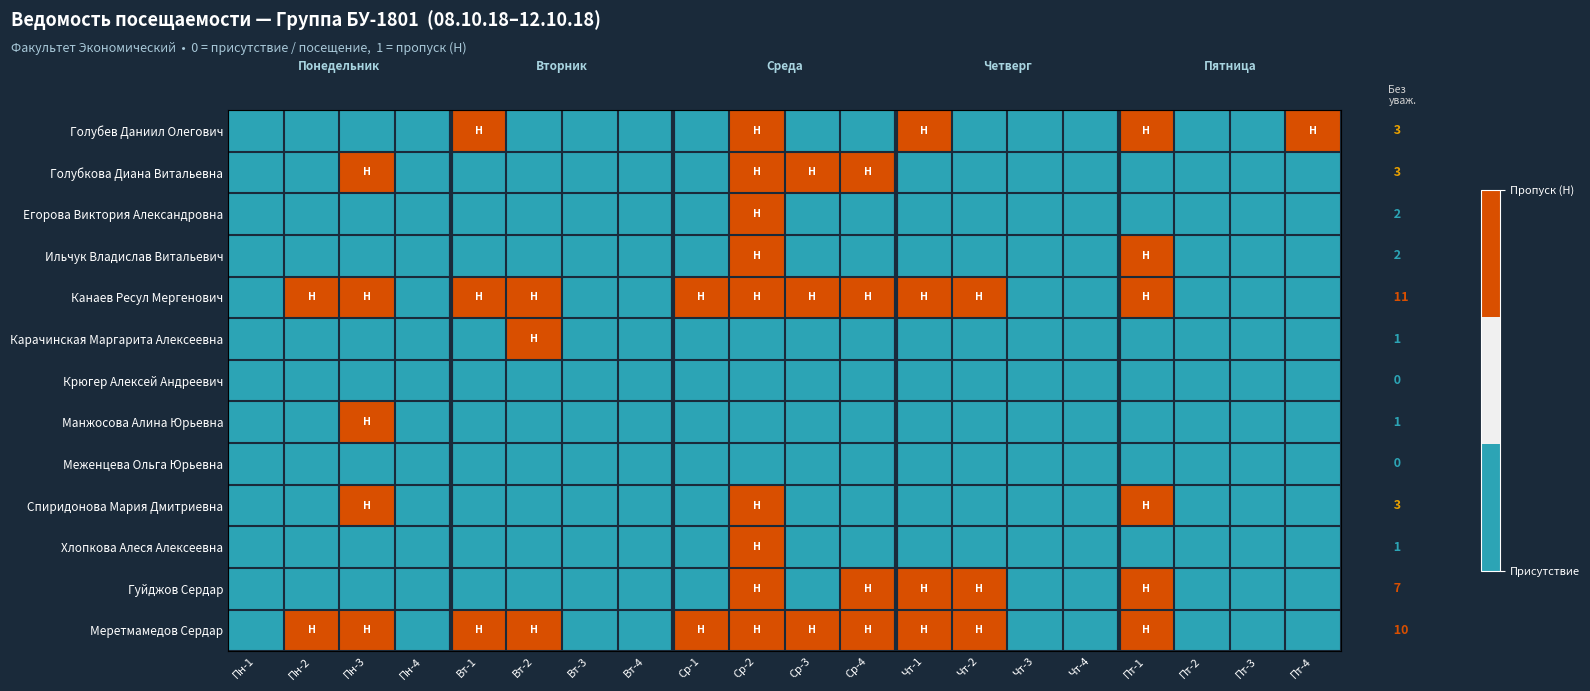

Is it true that Гуйджов Сердар equals 0 at Вт-4?

True